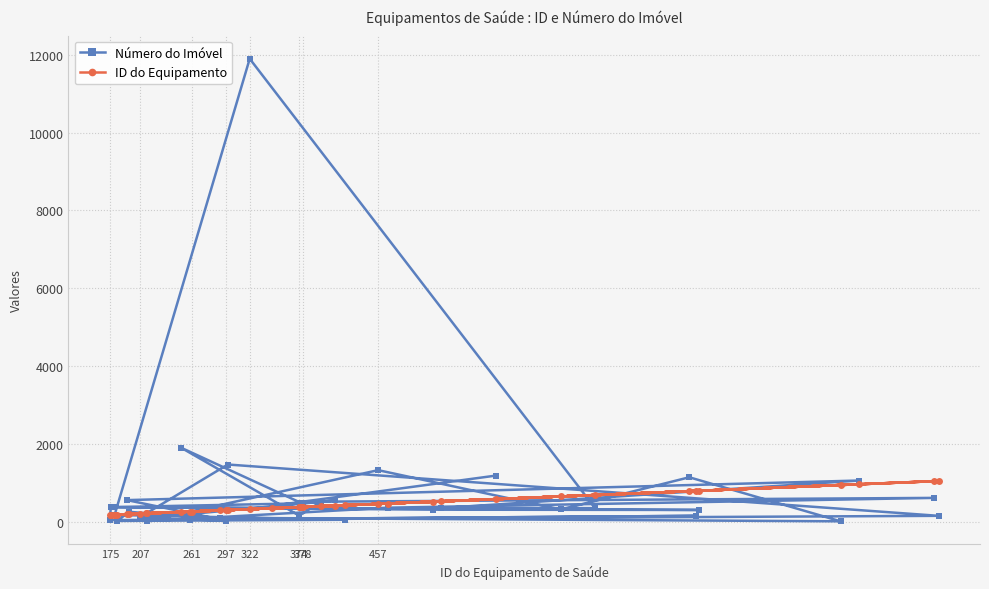

Which series has the widest spread of values?

Número do Imóvel